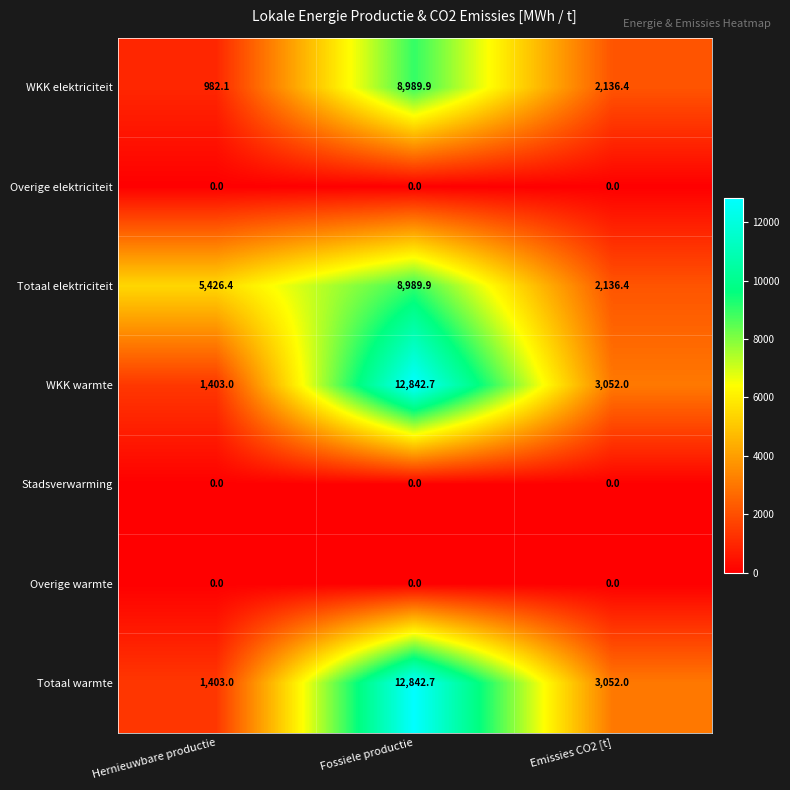

What value does the WKK warmte series have at Hernieuwbare productie?

1403.0